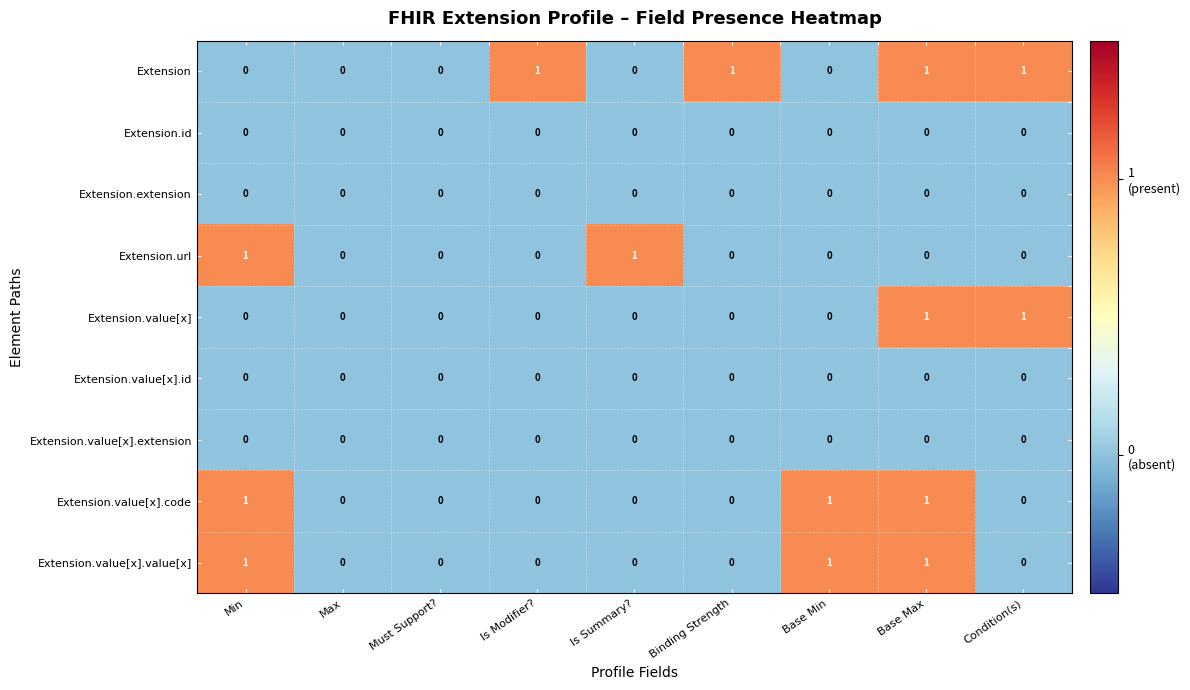

What is the total value across all series at Binding Strength?

1